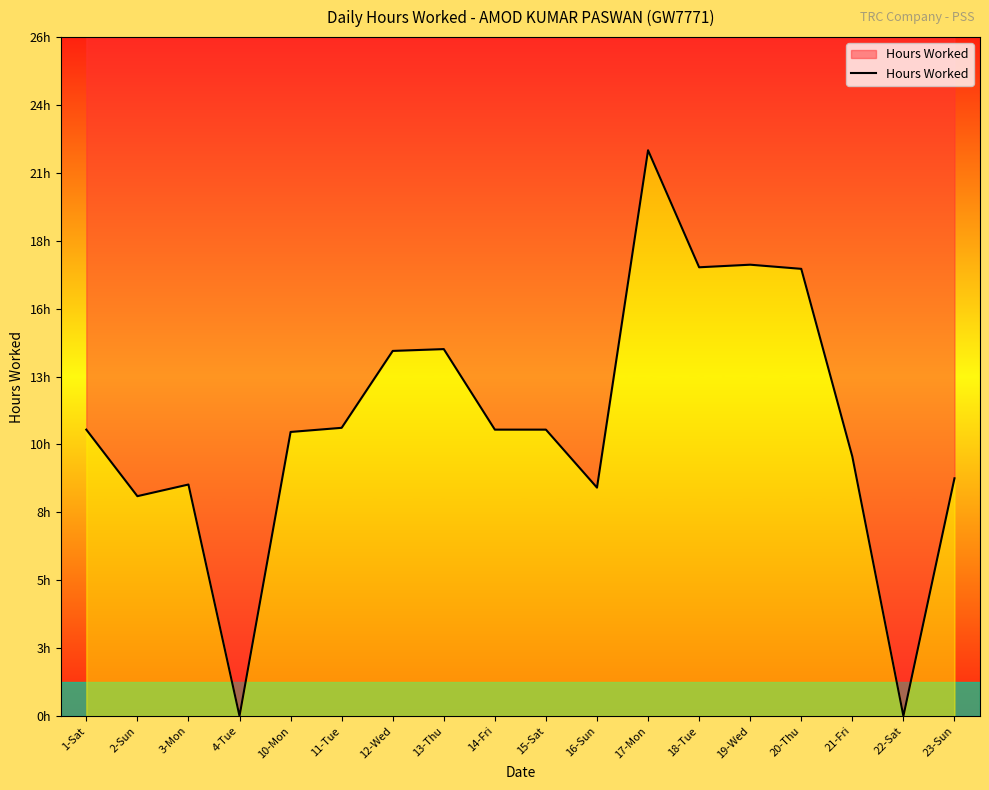

How many values are above zero?

16